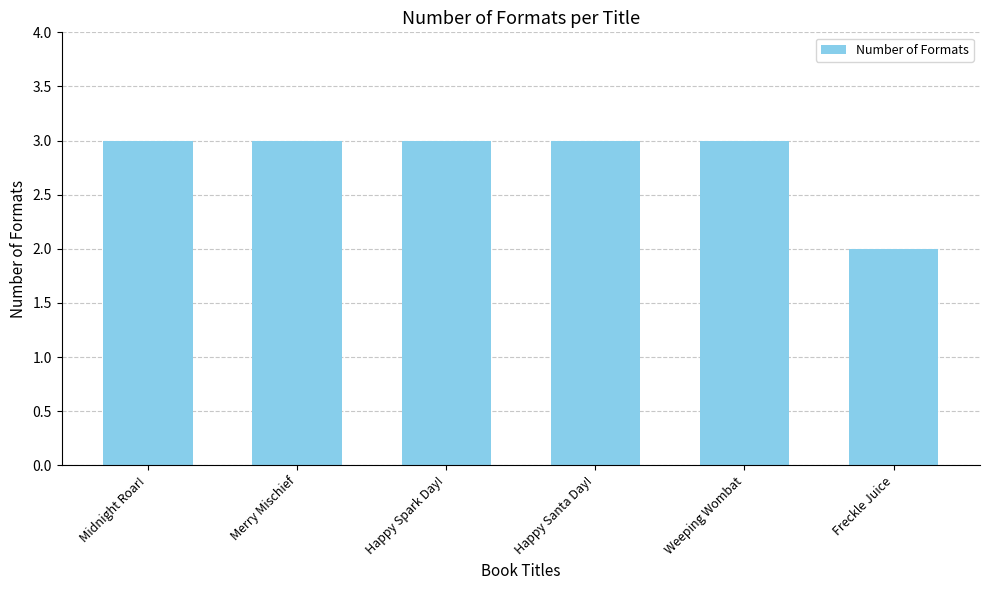

Read the value at Midnight Roar!.

3